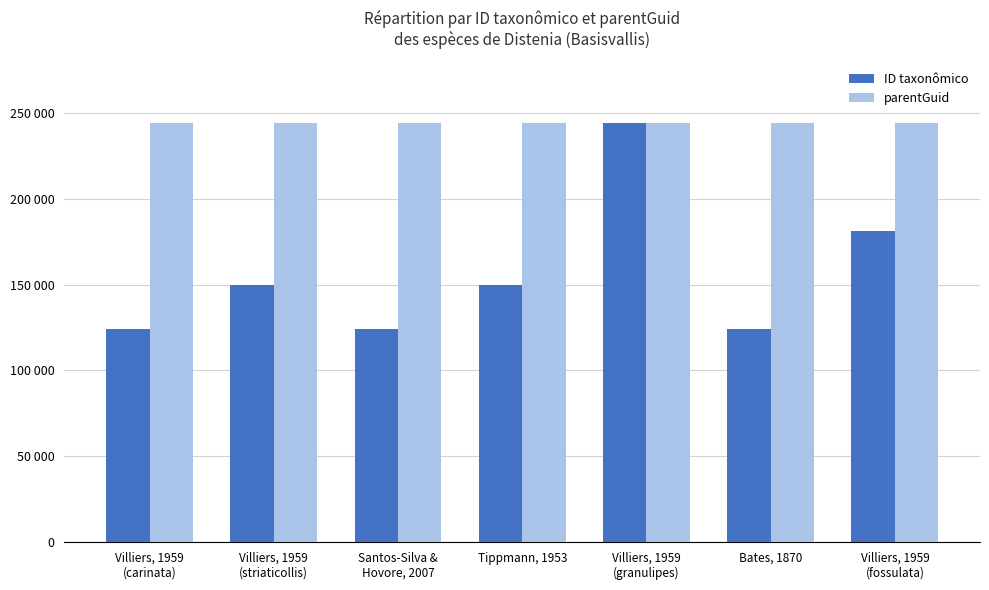

What is the difference between the highest and lowest values at Villiers, 1959
(striaticollis)?

94273